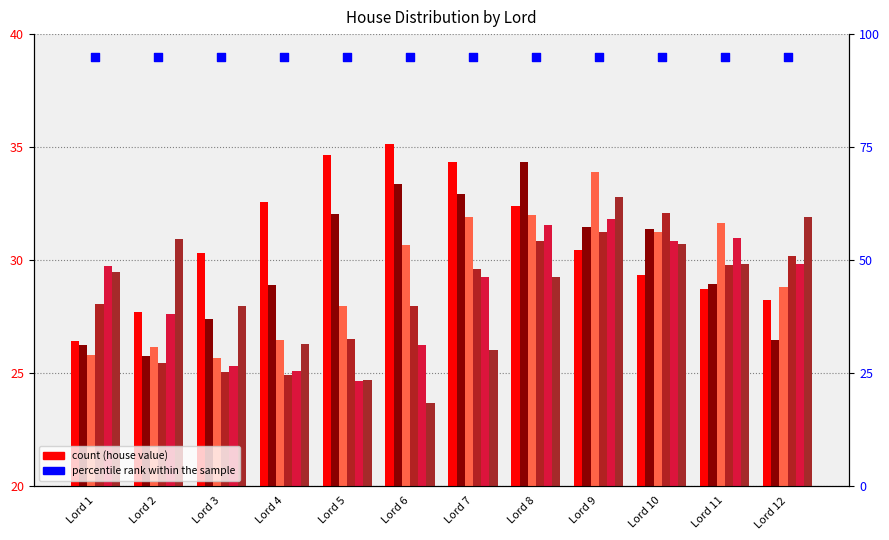

At how many categories does at least one series exceed 29?

12